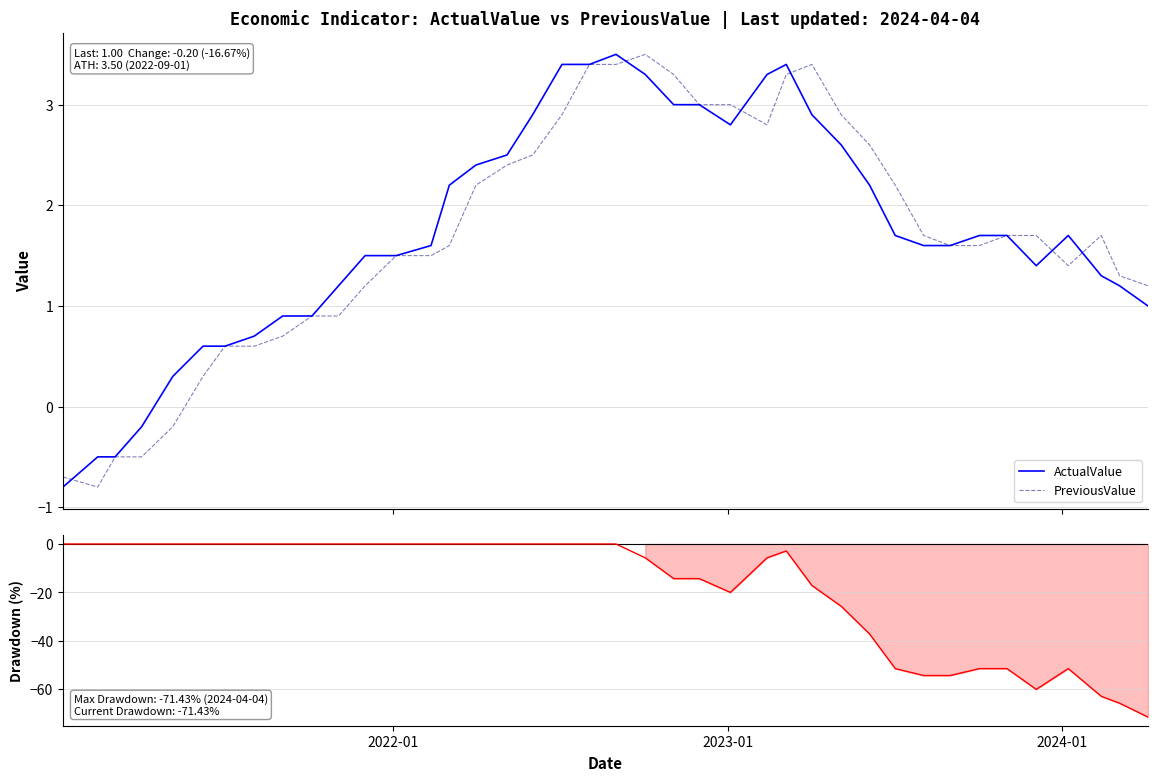

What is the lowest value of the ActualValue series?

-0.8